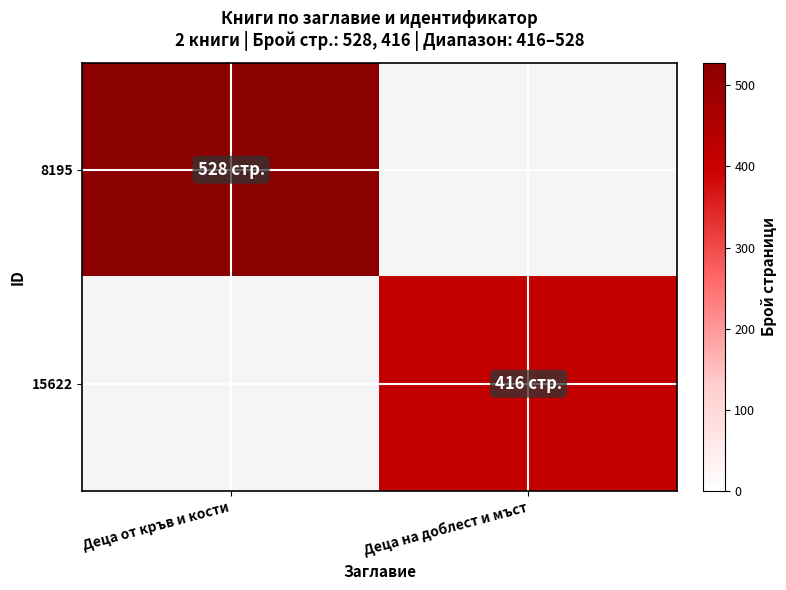

Which series changed the most between Деца от кръв и кости and Деца на доблест и мъст?

8195